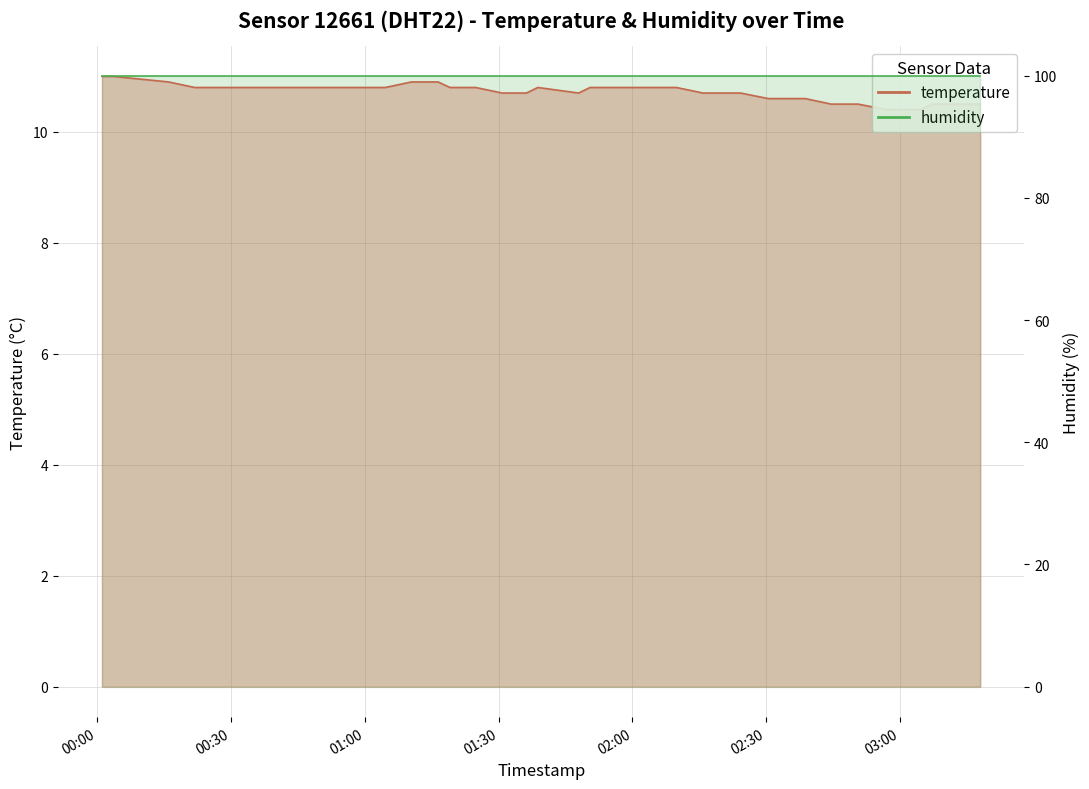

What is the change in value from 2022-09-27T00:59:40 to 2022-09-27T02:59:32?

-0.4